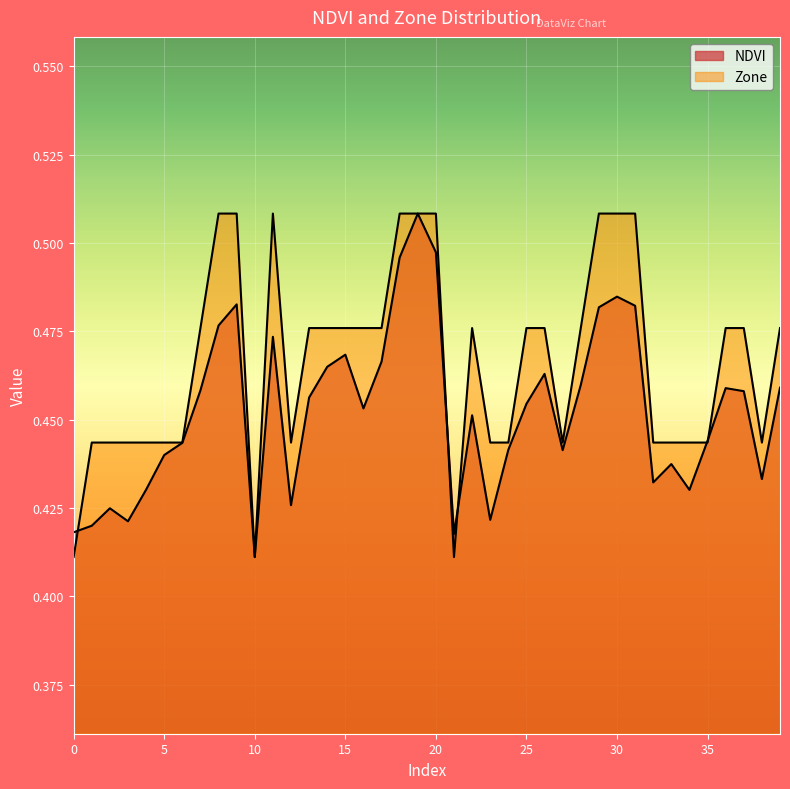

Reading left to right, extract all data points from this chart.

NDVI: 0=0.4	1=0.4	2=0.4	3=0.4	4=0.4	5=0.4	6=0.4	7=0.5	8=0.5	9=0.5	10=0.4	11=0.5	12=0.4	13=0.5	14=0.5	15=0.5	16=0.5	17=0.5	18=0.5	19=0.5	20=0.5	21=0.4	22=0.5	23=0.4	24=0.4	25=0.5	26=0.5	27=0.4	28=0.5	29=0.5	30=0.5	31=0.5	32=0.4	33=0.4	34=0.4	35=0.4	36=0.5	37=0.5	38=0.4	39=0.5
Zone: 0=0.4	1=0.4	2=0.4	3=0.4	4=0.4	5=0.4	6=0.4	7=0.5	8=0.5	9=0.5	10=0.4	11=0.5	12=0.4	13=0.5	14=0.5	15=0.5	16=0.5	17=0.5	18=0.5	19=0.5	20=0.5	21=0.4	22=0.5	23=0.4	24=0.4	25=0.5	26=0.5	27=0.4	28=0.5	29=0.5	30=0.5	31=0.5	32=0.4	33=0.4	34=0.4	35=0.4	36=0.5	37=0.5	38=0.4	39=0.5